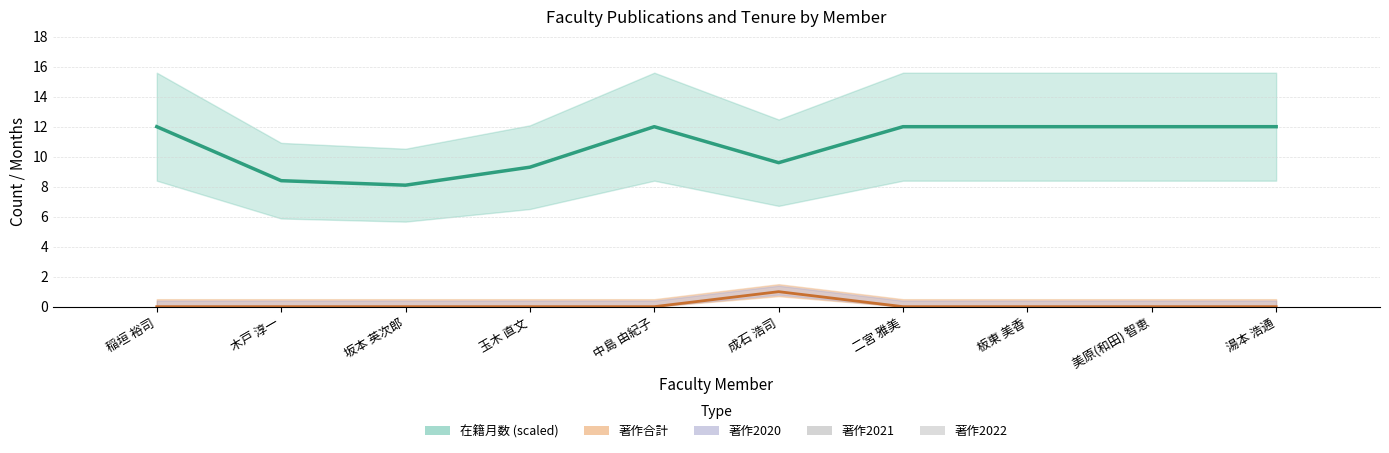

What value does the 在籍月数 (scaled ÷10) series have at 板東 美香?

12.0